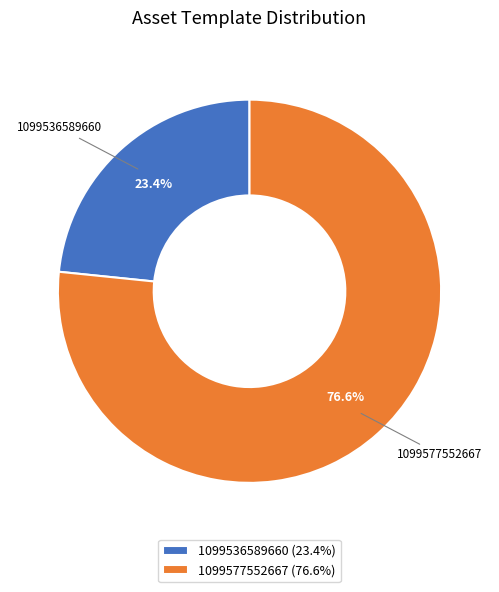

Between 1099536589660 (23.4%) and 1099577552667 (76.6%), which is larger?

1099577552667 (76.6%)